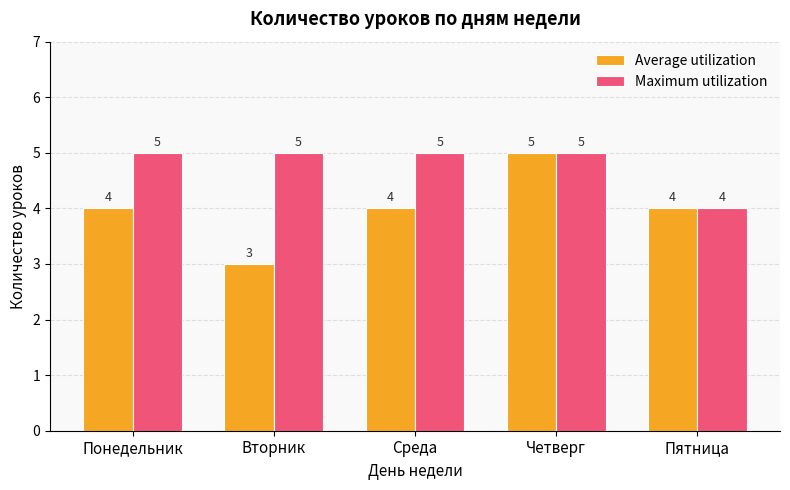

At which label does Average utilization reach its minimum?

Вторник